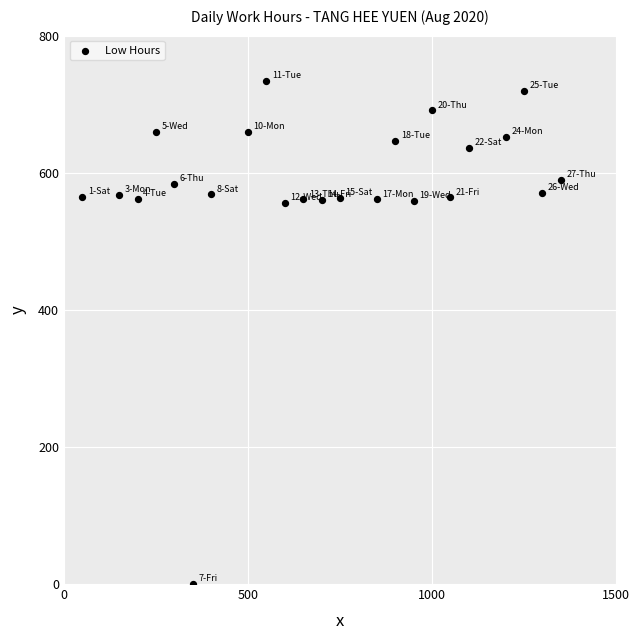

What is the range of Y values (max minus min)?

734.0